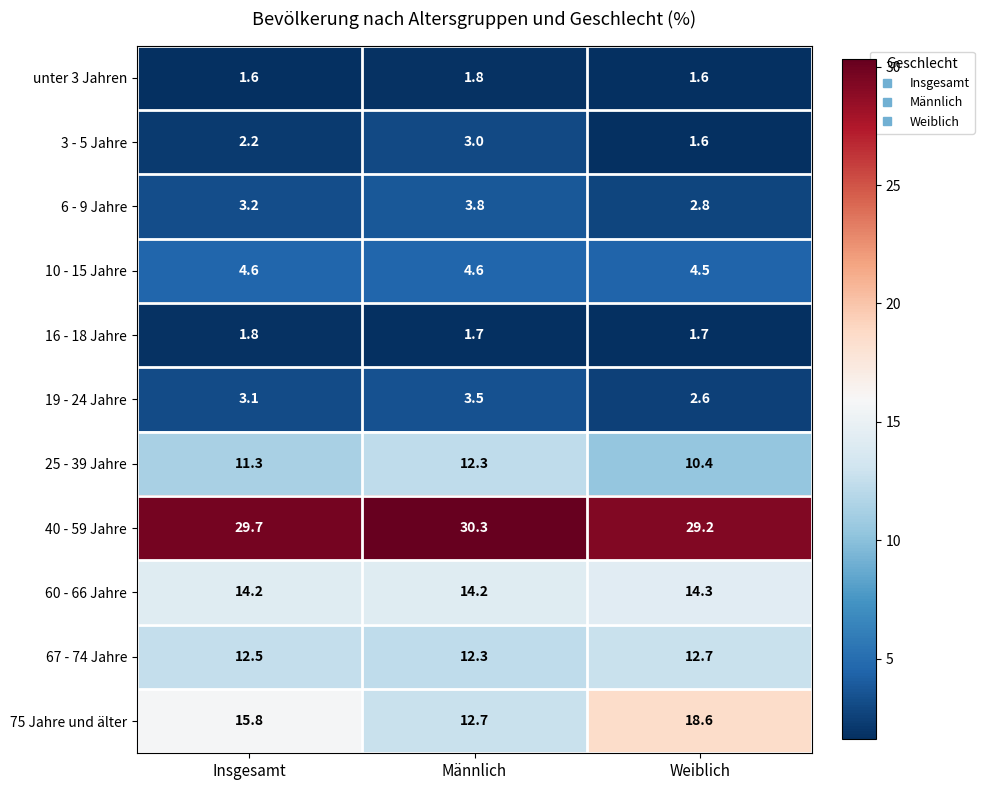

Is it true that 19 - 24 Jahre equals 3.5 at Männlich?

True